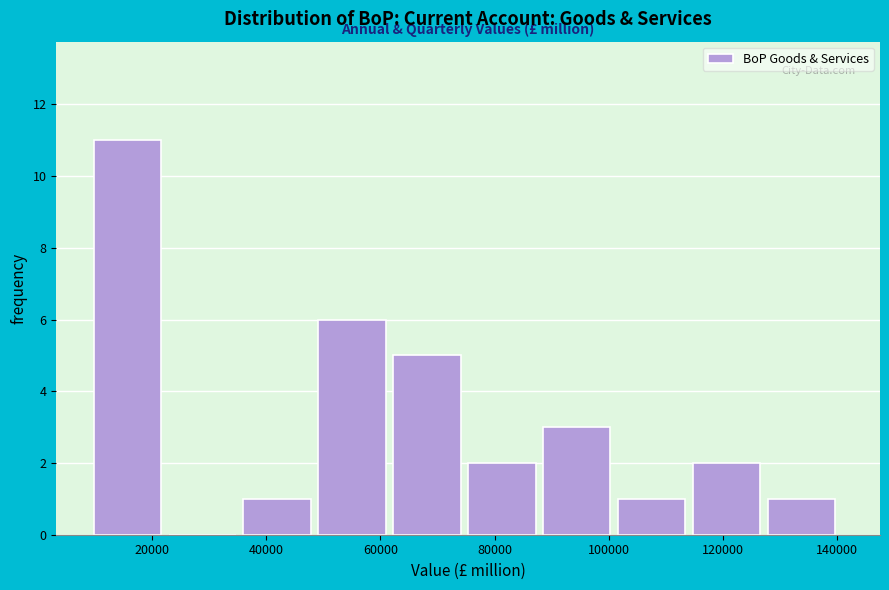

Reading left to right, transcribe this chart: for each bar, give the range it covers on the x-axis and its height. Neither the bar edges nor the heights are printed on the chart, so give them approximately, as read against the axes.

10000 to 22000: 11
22000 to 36000: 0
36000 to 50000: 1
50000 to 62000: 6
62000 to 76000: 5
76000 to 88000: 2
88000 to 102000: 3
102000 to 114000: 1
114000 to 128000: 2
128000 to 140000: 1